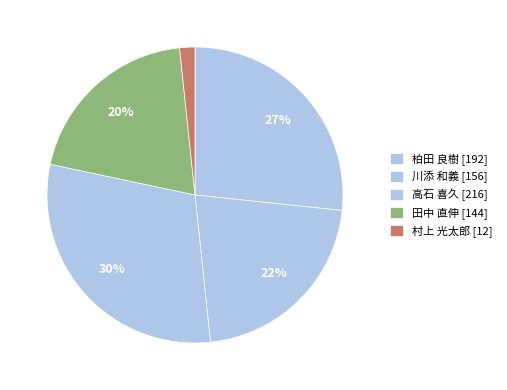

What percentage is the 高石 喜久 slice, to the nearest percent?

30%